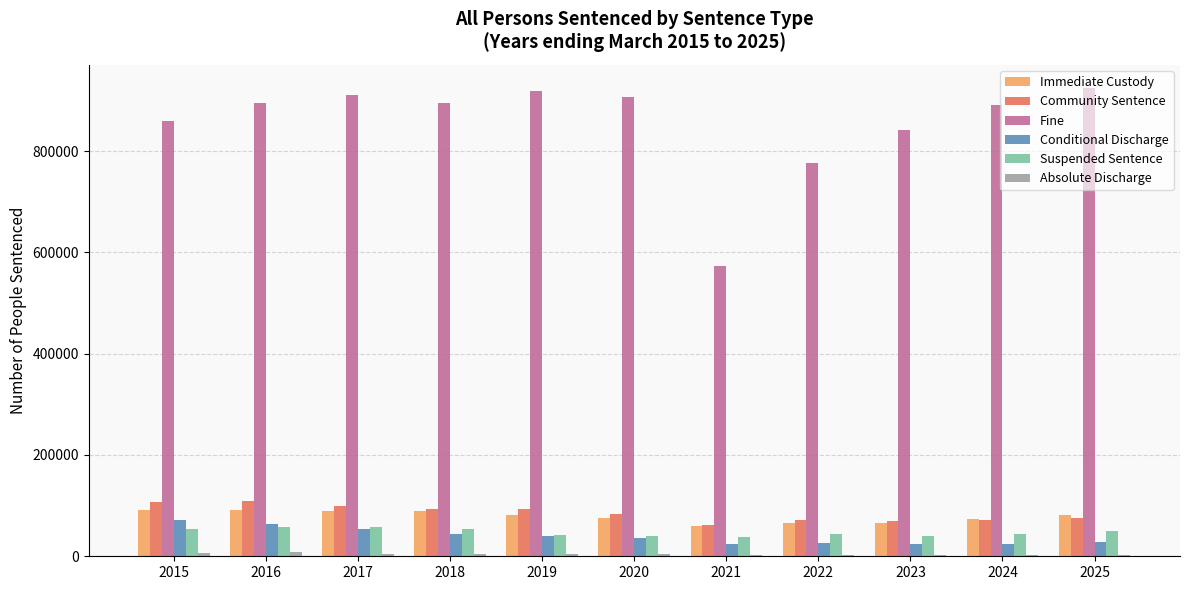

Where does the Suspended Sentence series first go above 44435?

2015